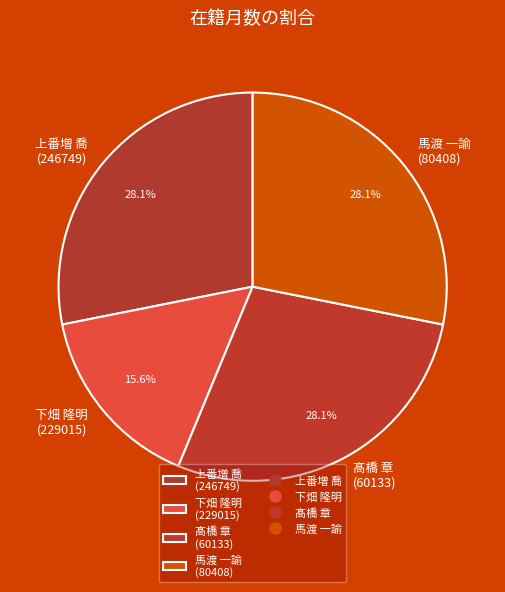

What is the ratio of the value at 下畑 隆明 (229015) to the value at 髙橋 章 (60133)?

0.6